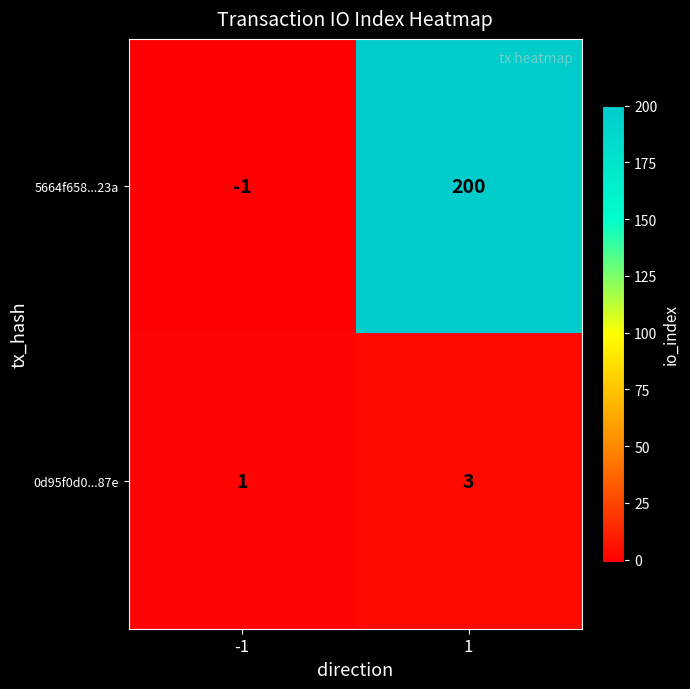

Reading left to right, extract all data points from this chart.

5664f658...23a: -1=-1	1=200
0d95f0d0...87e: -1=1	1=3